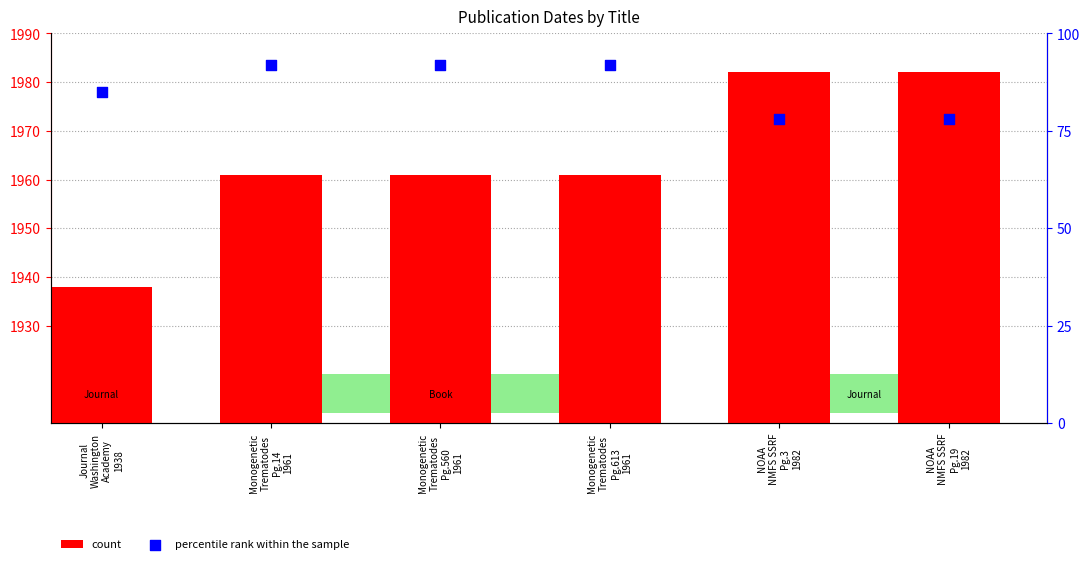

What are all the series names shown in the legend?

count, percentile rank within the sample